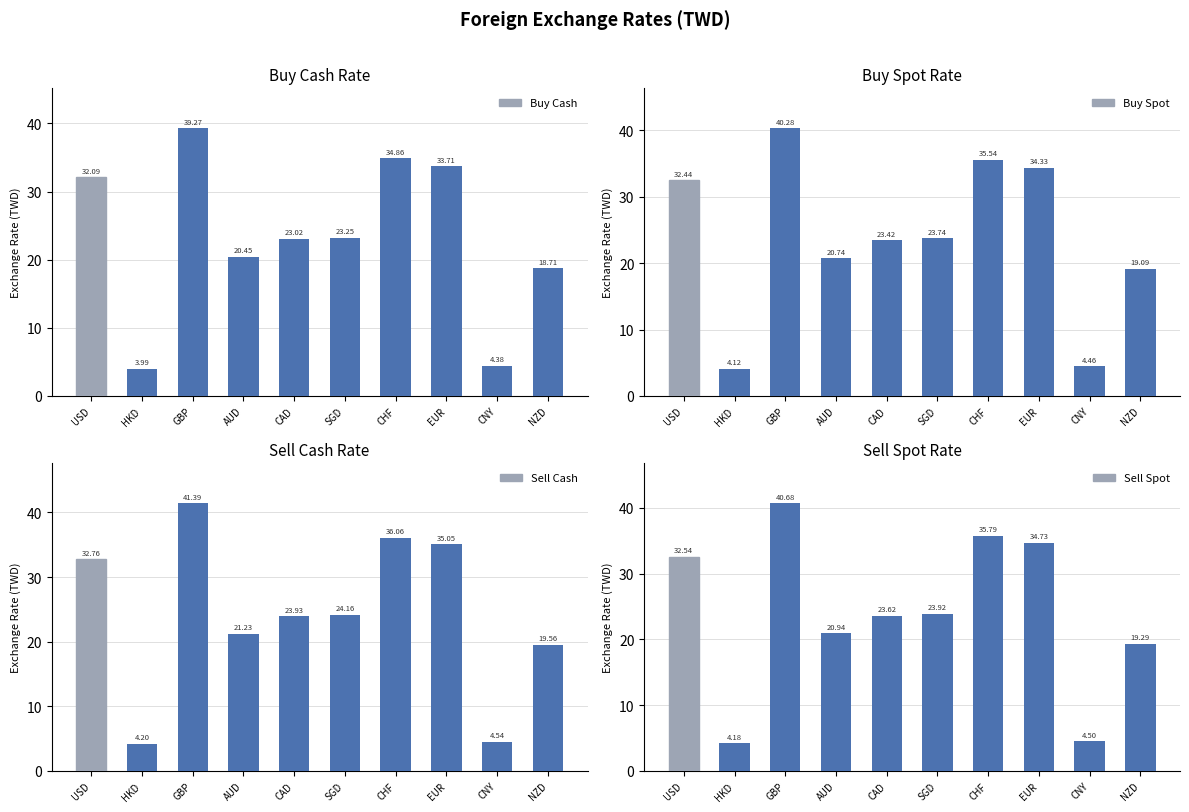

What is the maximum value shown in the chart?

41.4